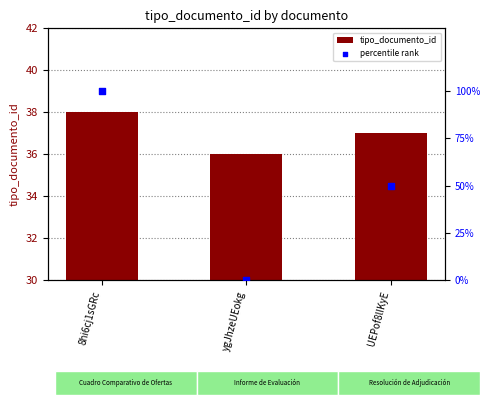

Which series has the largest total across all categories?

percentile rank